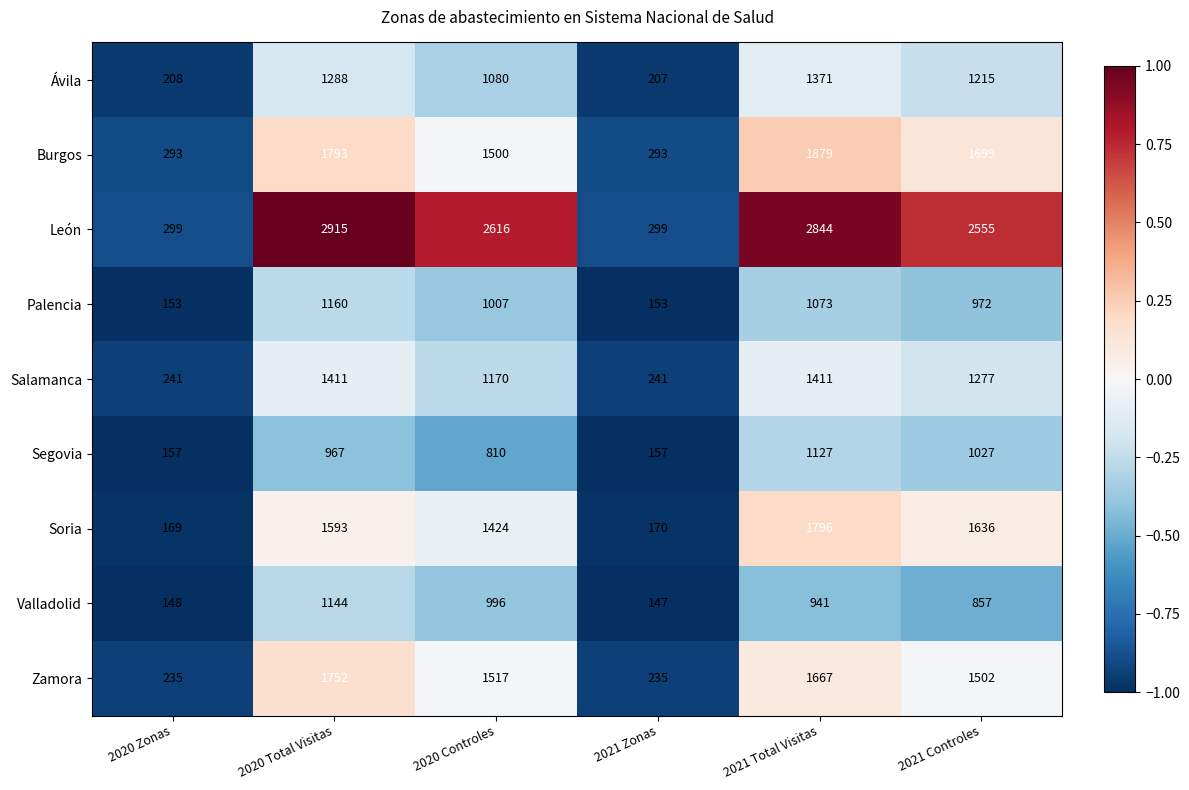

Is it true that Burgos equals 1500 at 2020 Controles?

True